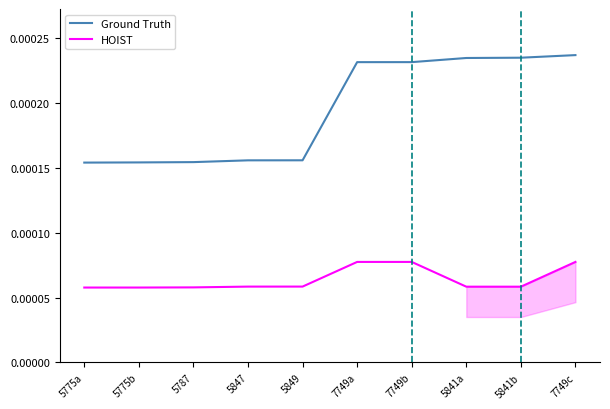

What is the label of the 2nd point from the left?

5775b